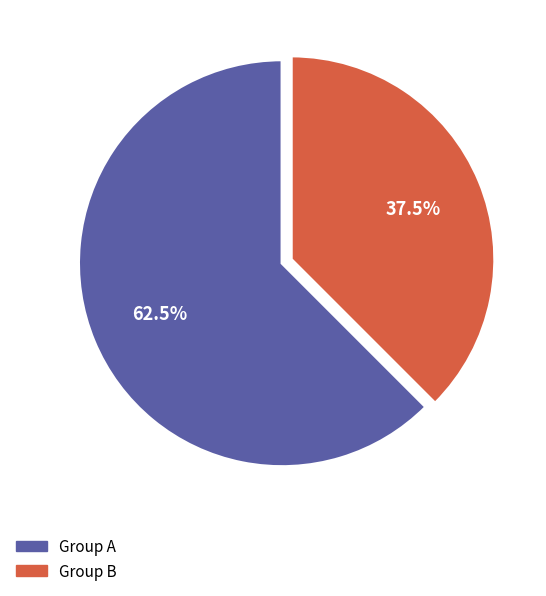

Approximately how many times larger is the value at Group B compared to Group A?

0.6